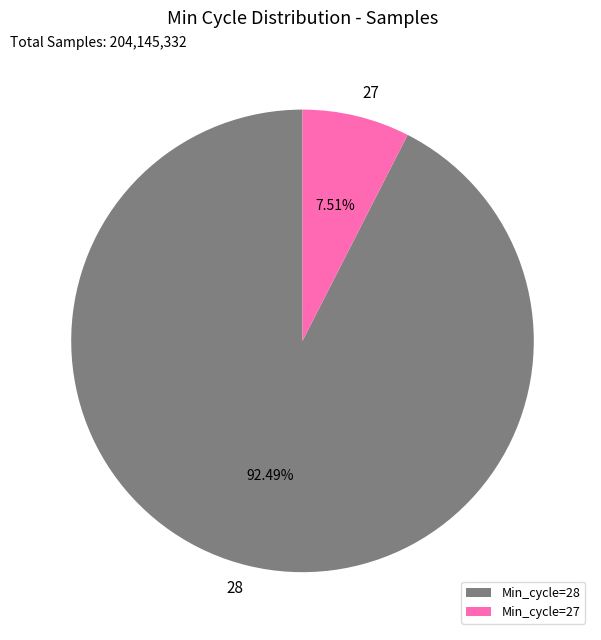

What is the majority slice?

Min_cycle=28